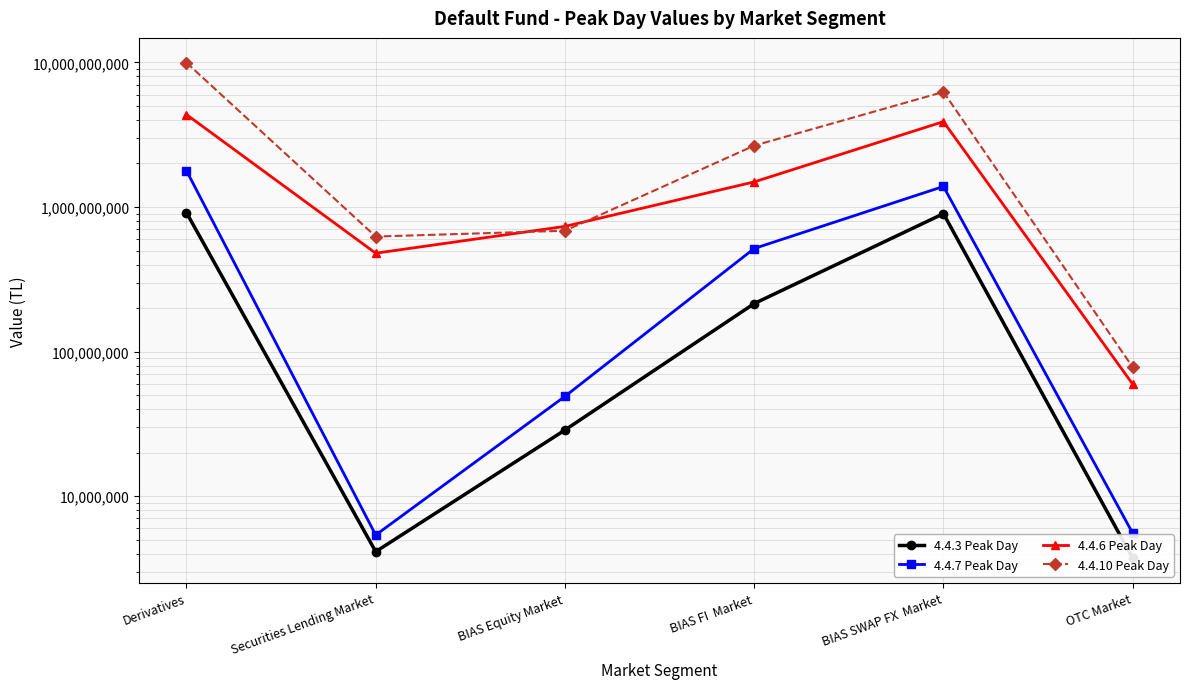

Does the chart display data point markers on the line(s)?

Yes